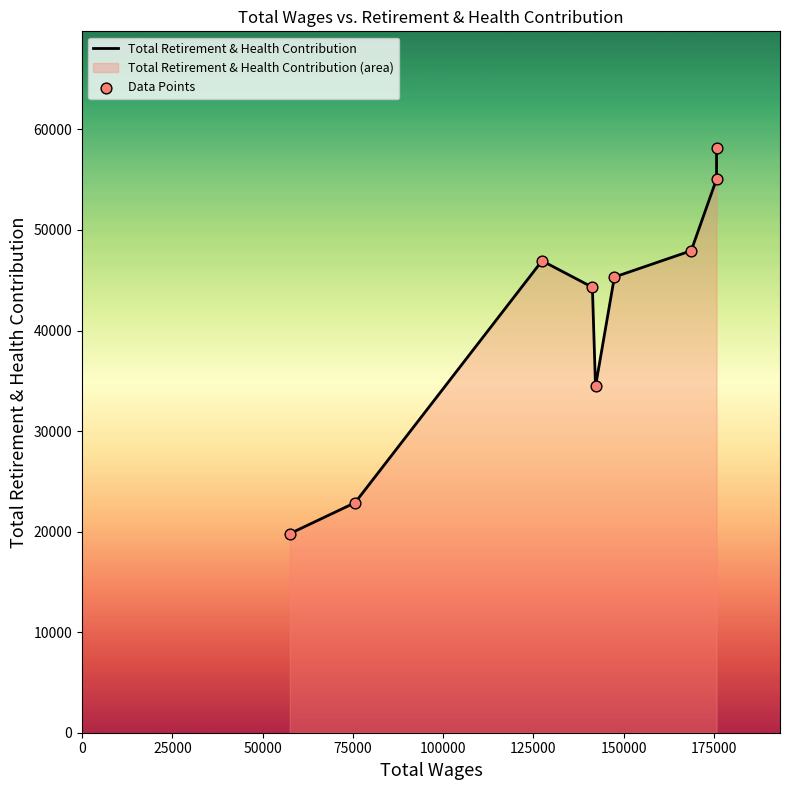

What are all the series names shown in the legend?

Total Retirement & Health Contribution, Data Points